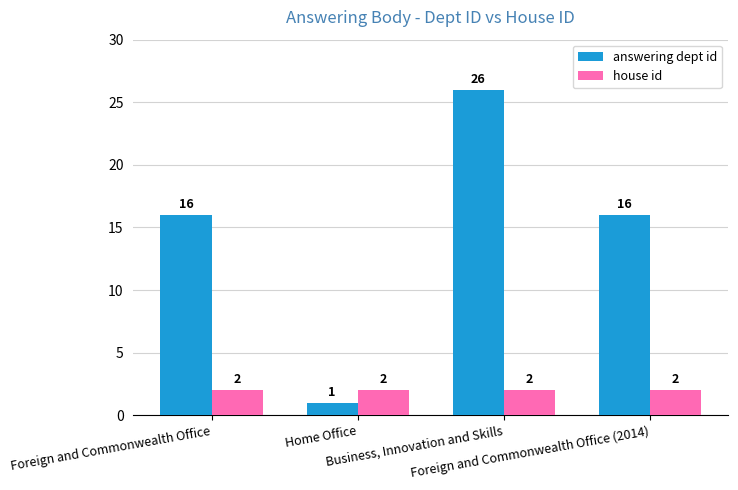

What is the label of the 3rd bar from the right?

Home Office